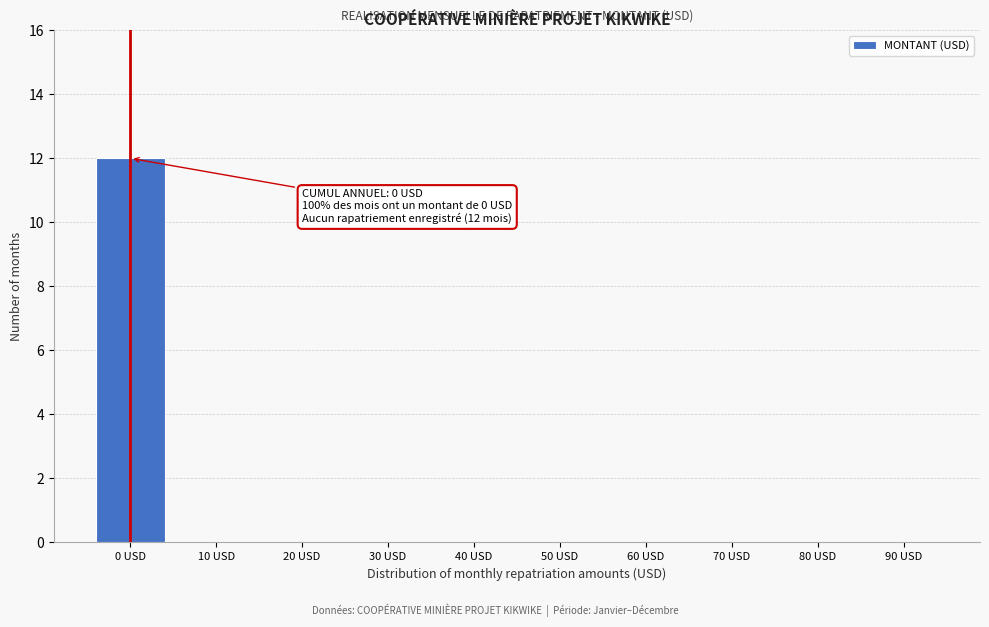

Reading right to left, what are all the values shown in this chart?

90 USD=0	80 USD=0	70 USD=0	60 USD=0	50 USD=0	40 USD=0	30 USD=0	20 USD=0	10 USD=0	0 USD=12